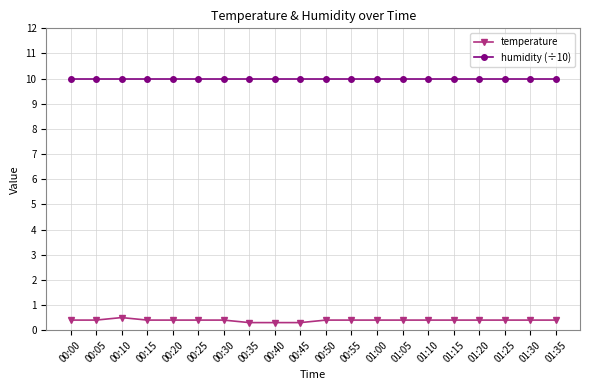

Count the temperature values in the range 0 to 1.

20